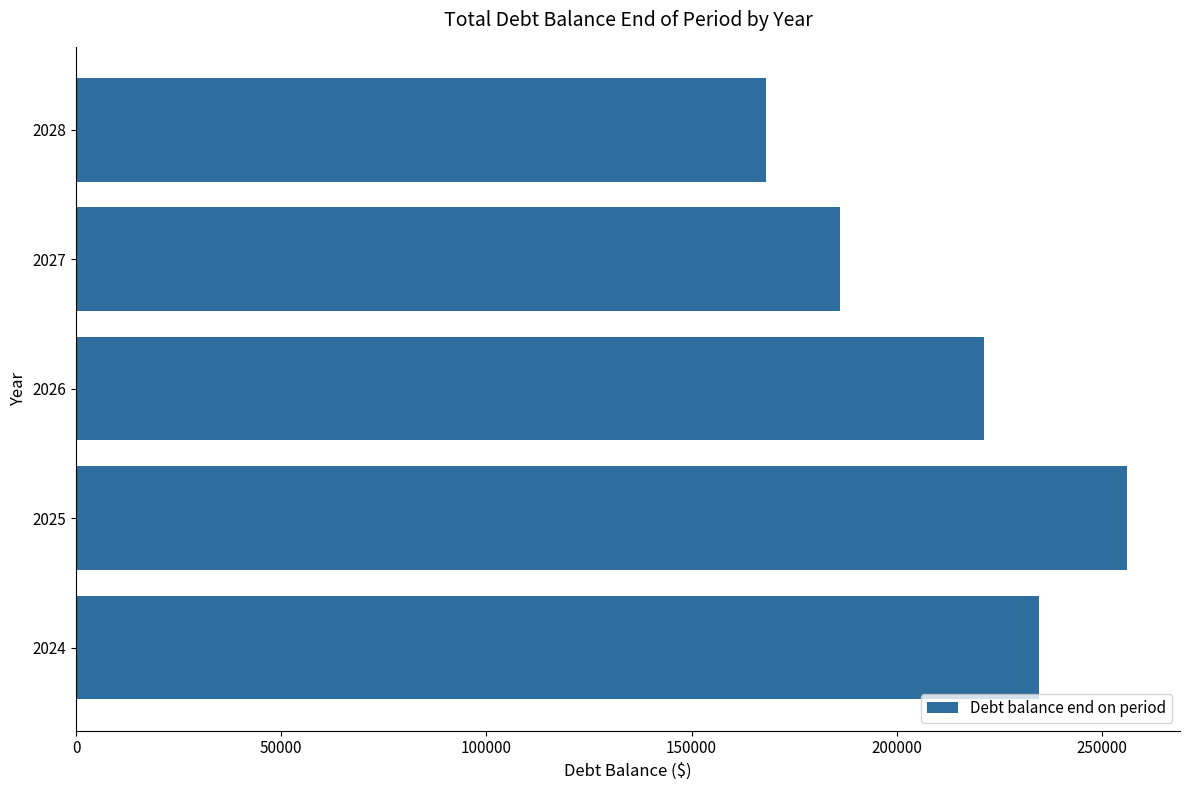

The value at 2024 is 234722.2. True or false?

True